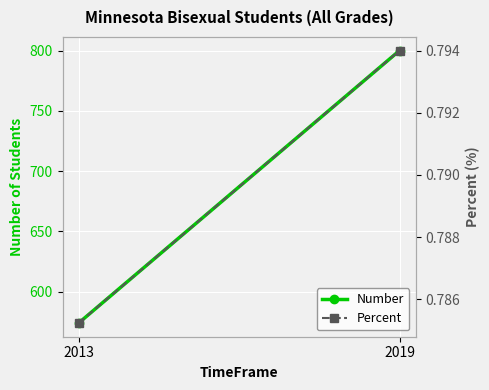

What is the sum of the Number values at 2019 and 2013?

1374.0